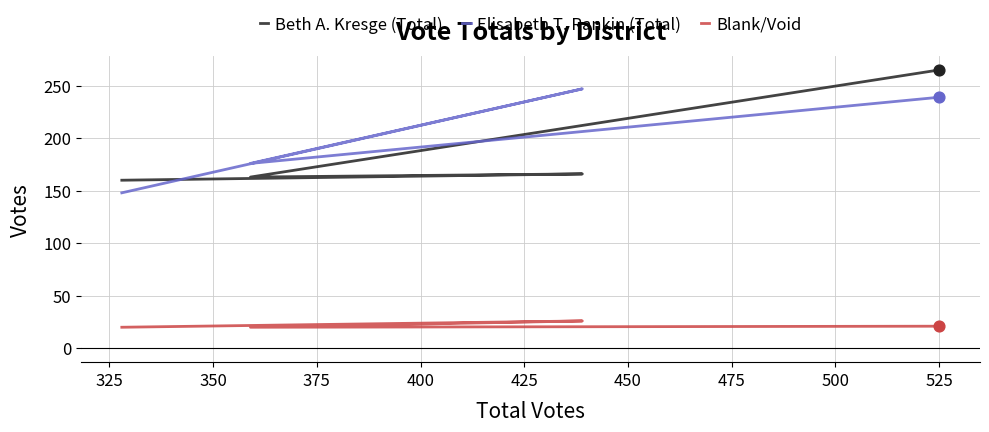

At how many categories does at least one series exceed 194?

2